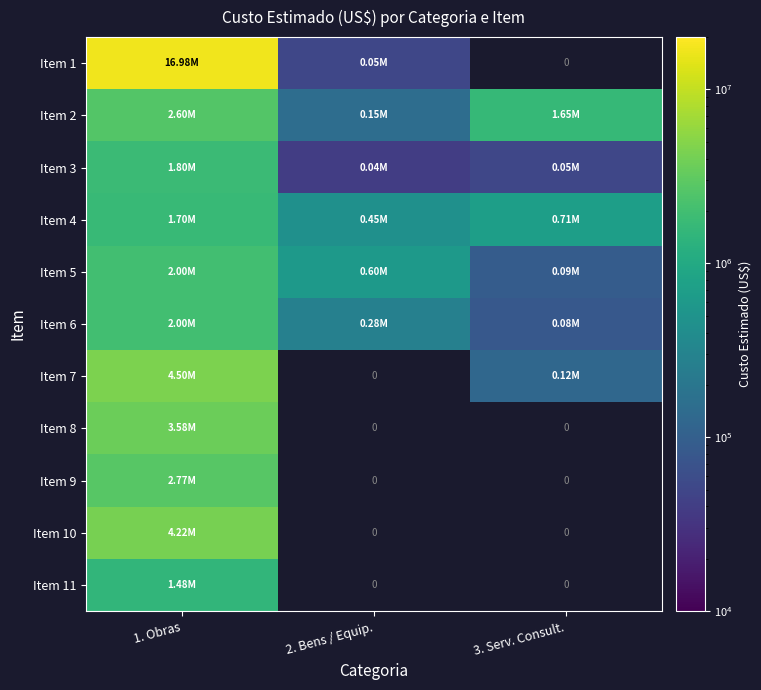

At which label does Item 6 first exceed 275000?

1. Obras